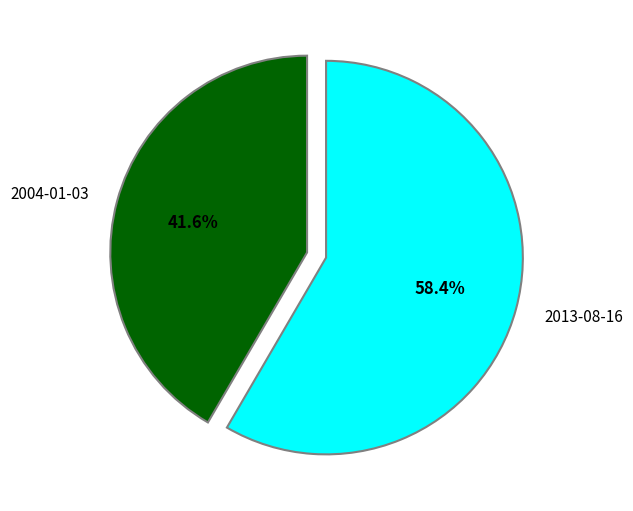

How many segments does this pie chart have?

2